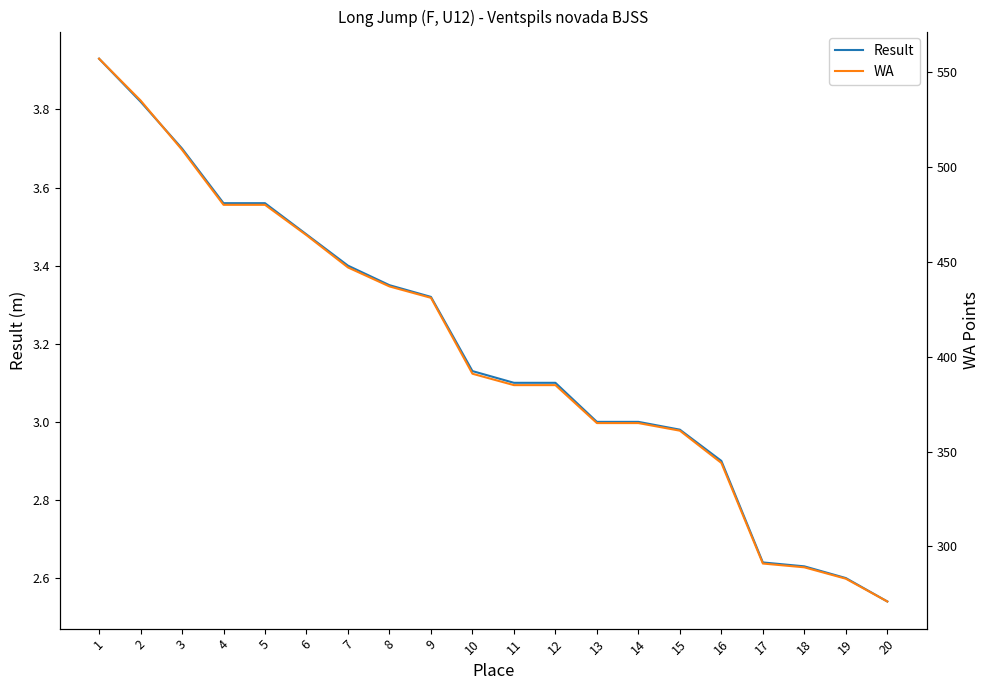

True or false: Result has more than 2 points higher than both neighbors.

False